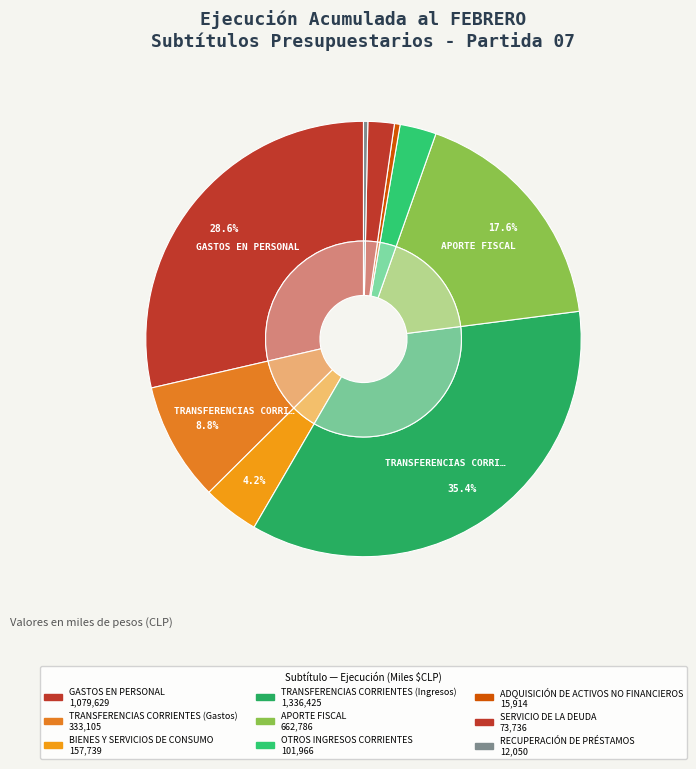

Which category has the biggest portion of the pie?

TRANSFERENCIAS CORRIENTES (Ingresos)